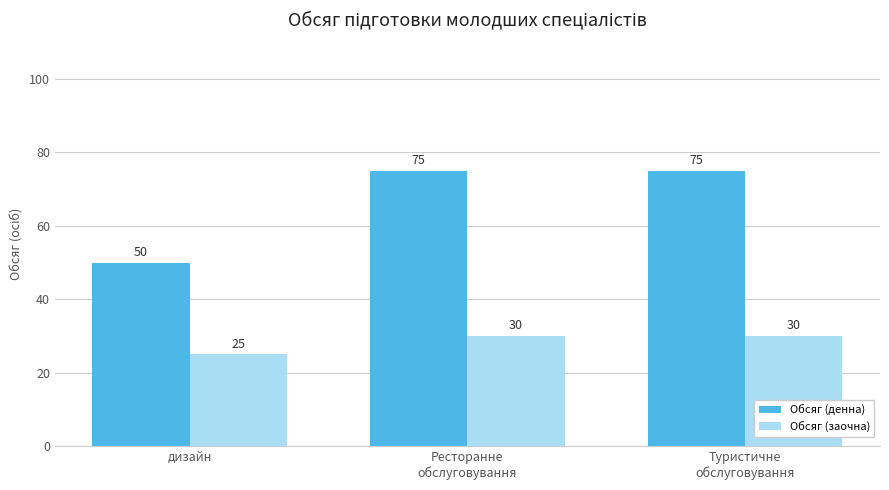

Reading left to right, what are all the values shown in this chart?

Обсяг (денна): дизайн=50	Ресторанне
обслуговування=75	Туристичне
обслуговування=75
Обсяг (заочна): дизайн=25	Ресторанне
обслуговування=30	Туристичне
обслуговування=30